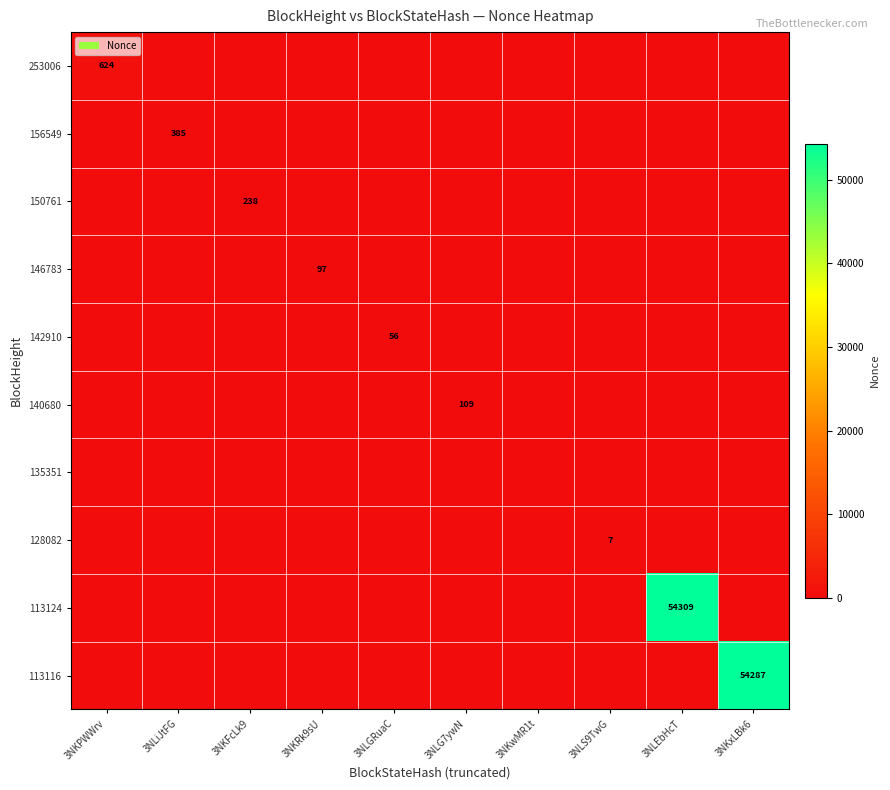

The 150761 series shows 134 at 3NKFcLk9. True or false?

False